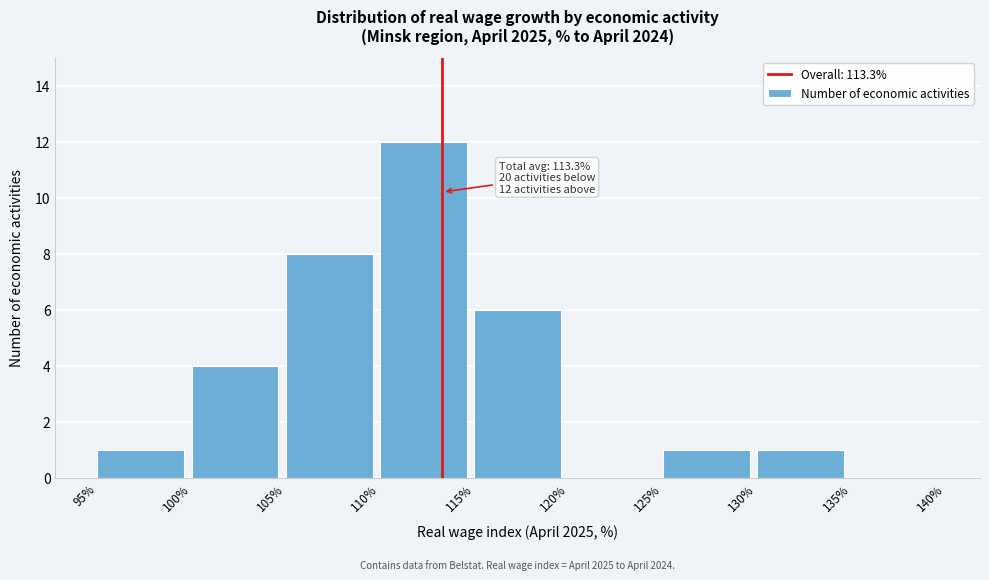

Over which range of the x-axis is the bar tallest?

110% to 115%